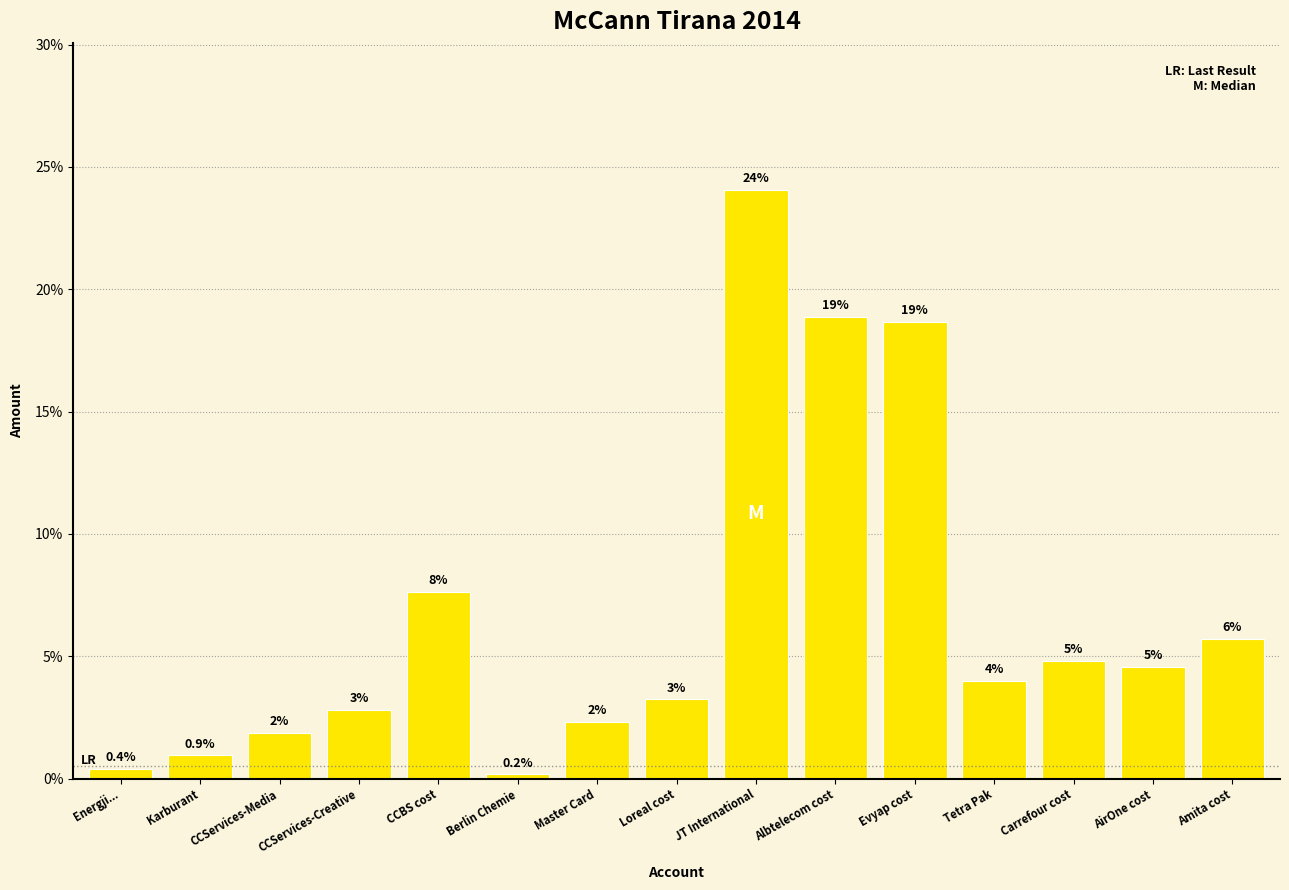

What is the label of the 5th bar from the left?

CCBS cost